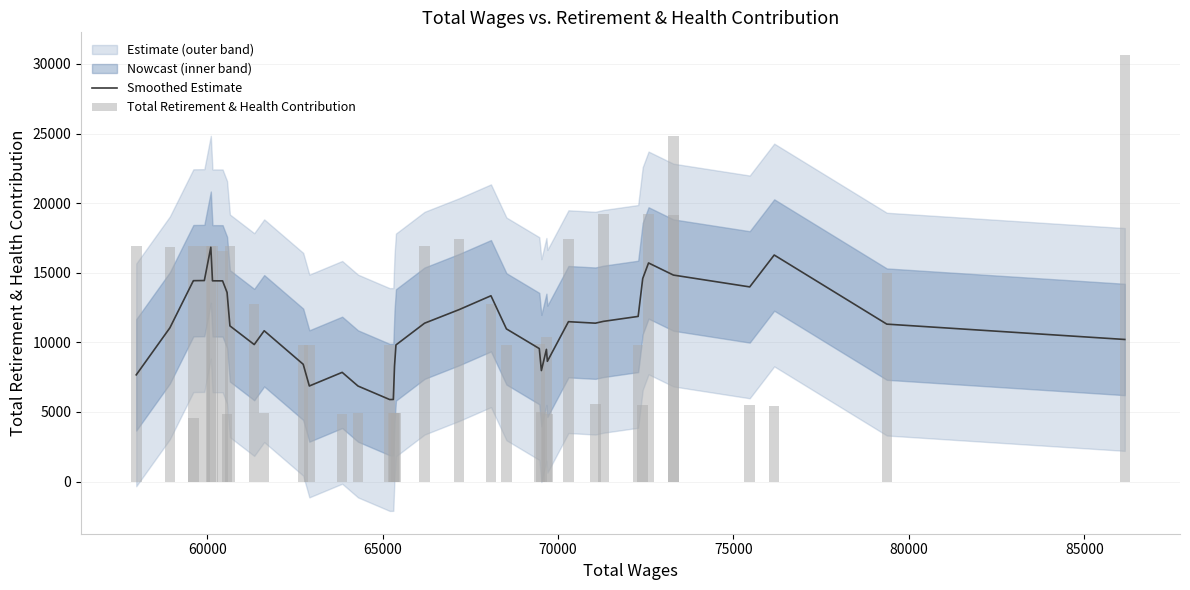

List the series in order of their overall mean, highest first.

Total Retirement & Health Contribution, Smoothed Estimate